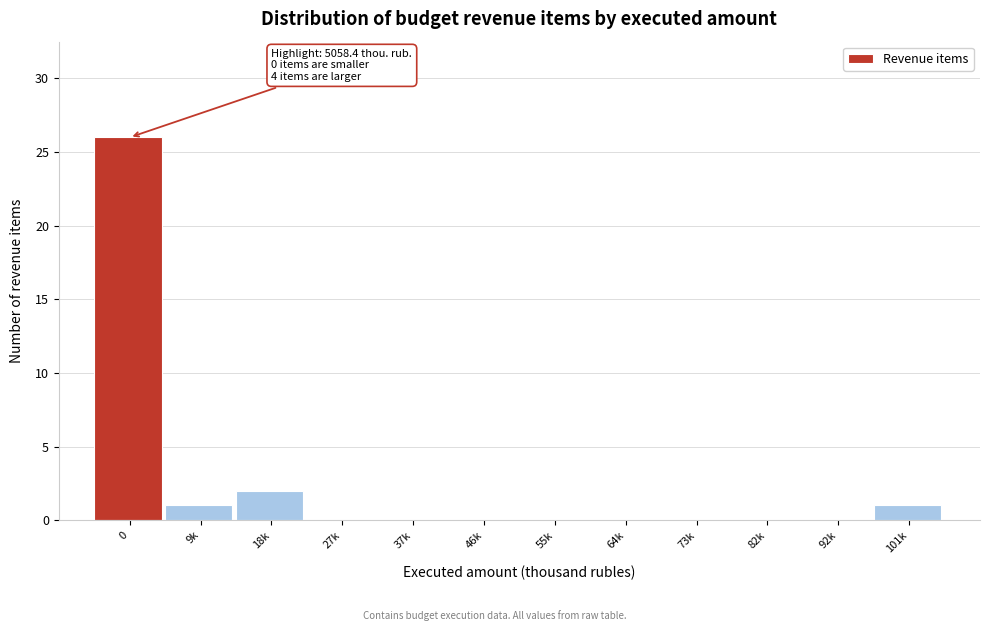

Reading left to right, extract all data points from this chart.

0=26	9k=1	18k=2	27k=0	37k=0	46k=0	55k=0	64k=0	73k=0	82k=0	92k=0	101k=1